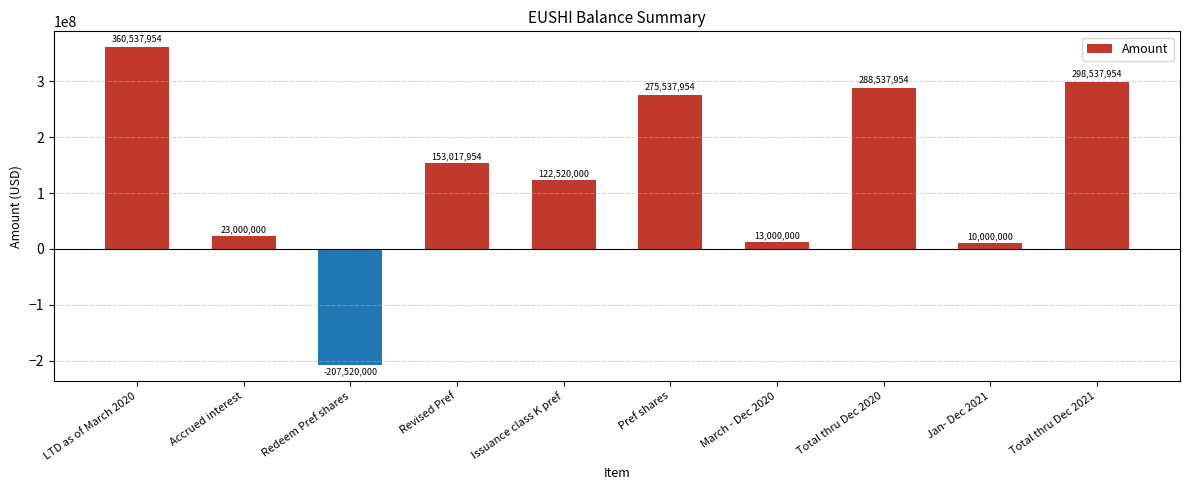

Which has a higher value, Total thru Dec 2020 or Total thru Dec 2021?

Total thru Dec 2021